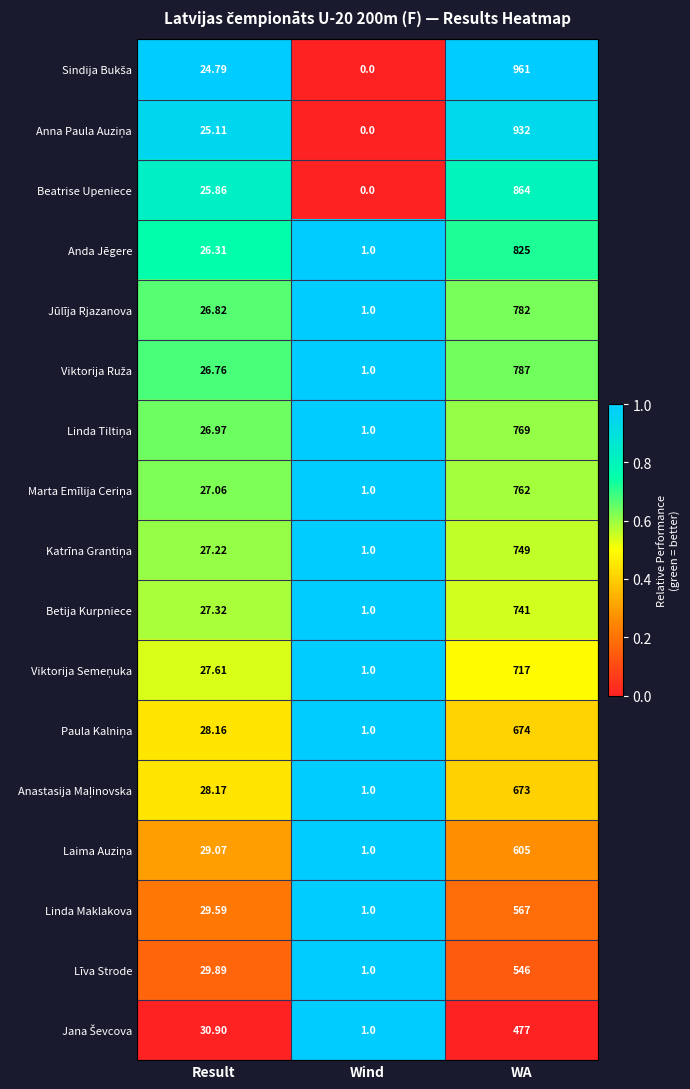

What is the total value across all series at WA?

12431.0